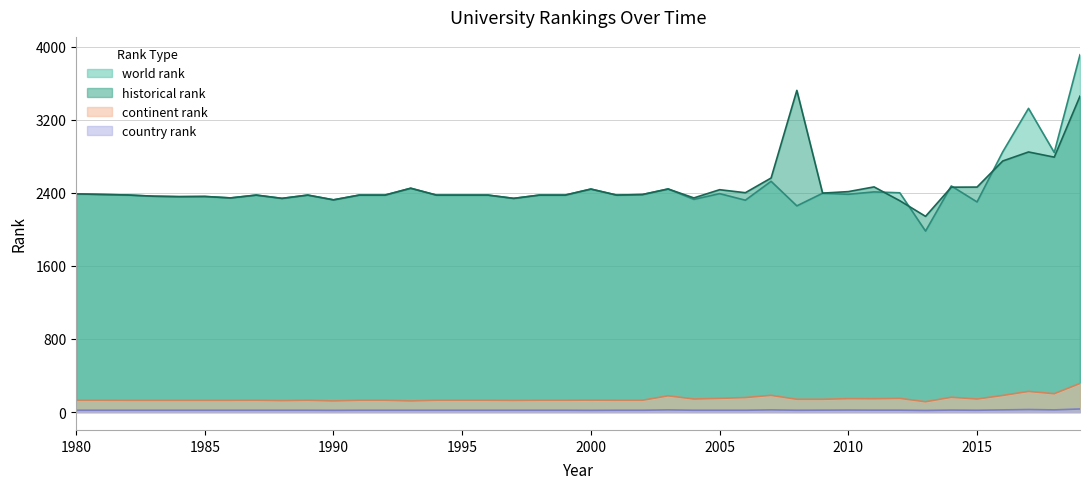

What is the highest value of the continent rank series?

313.0